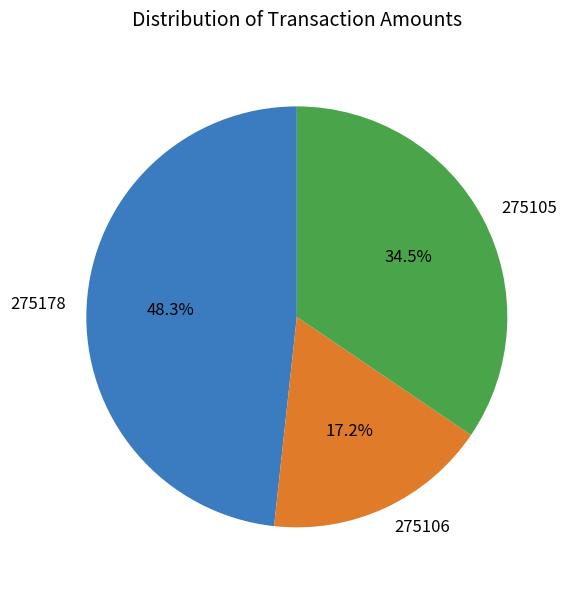

To the nearest percent, what is the combined percentage of 275106 and 275105?

52%